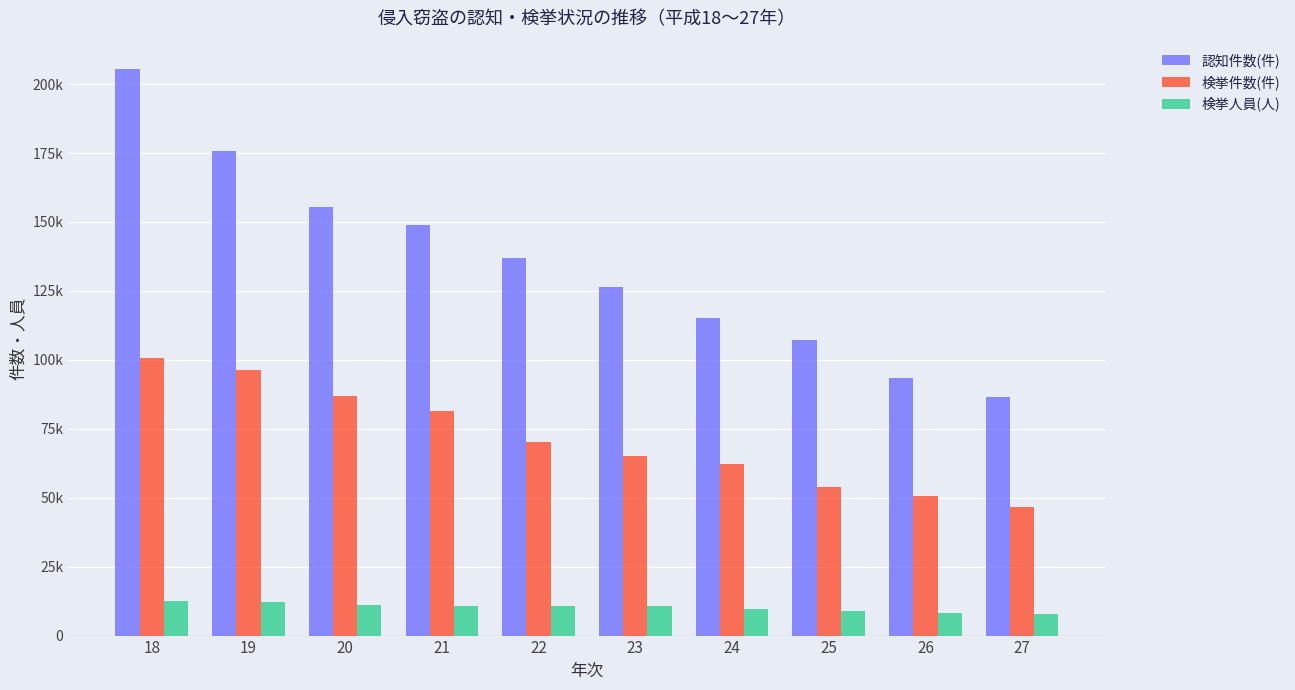

What is the sum of all 検挙人員(人) values?

102587